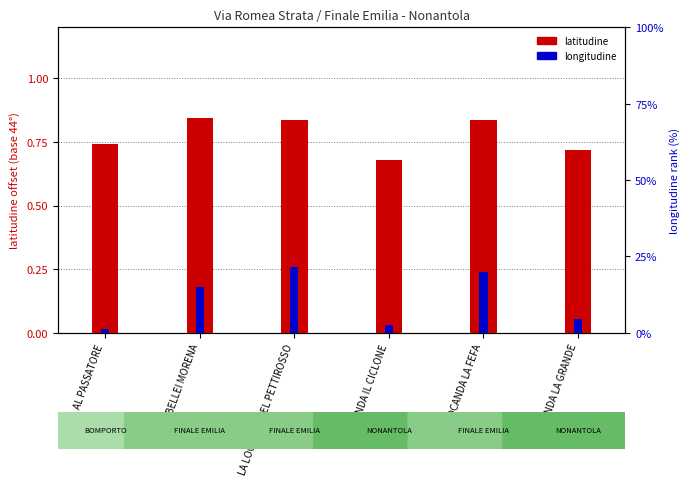

What is the sum of the latitudine values at LOCANDA LA FEFA and LOCANDA LA GRANDE?

1.6